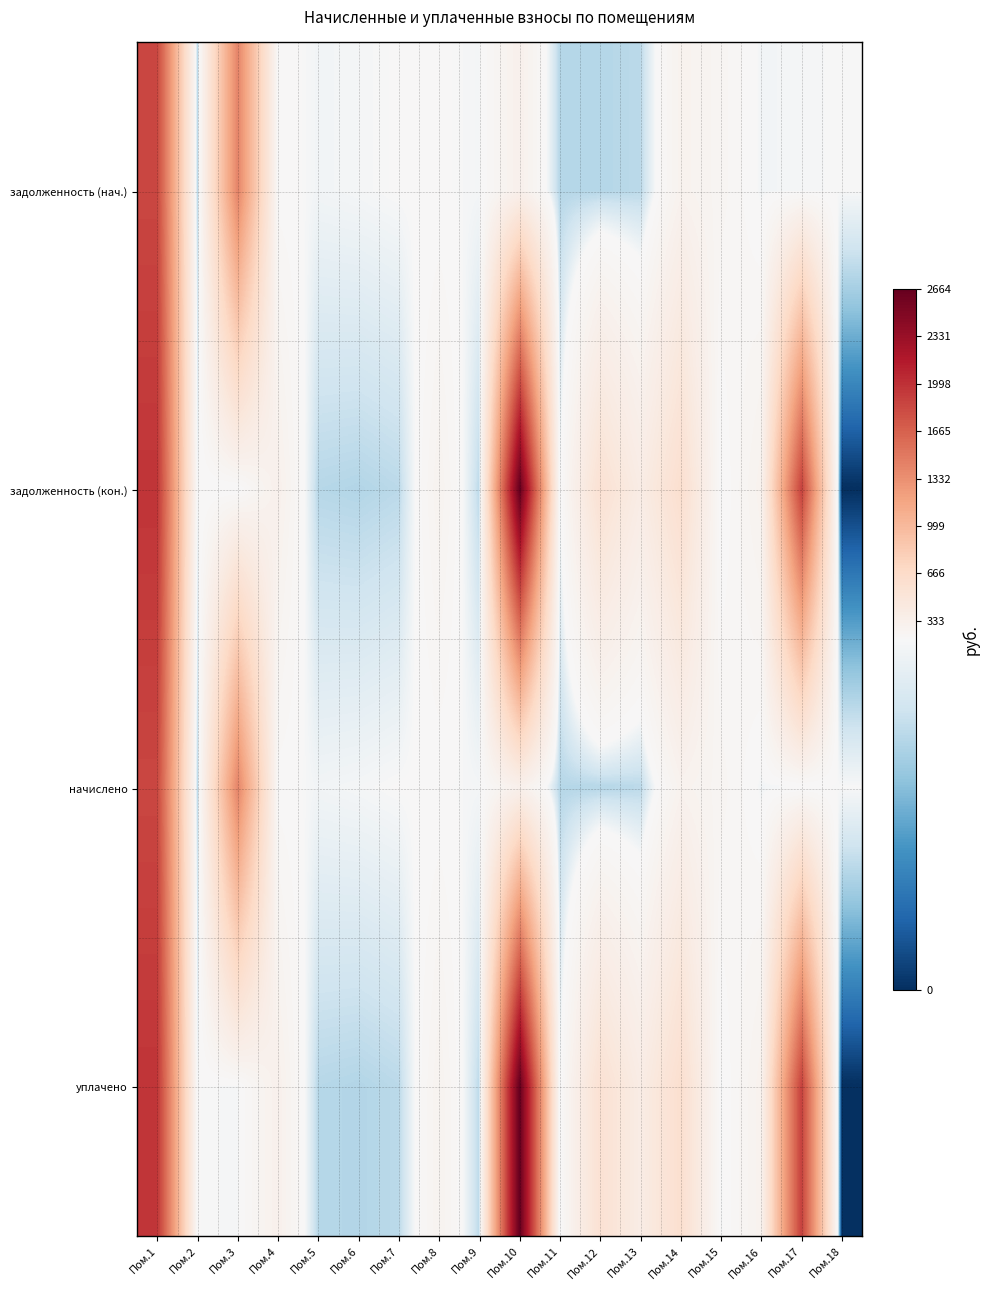

At how many categories does at least one series exceed 21?

18